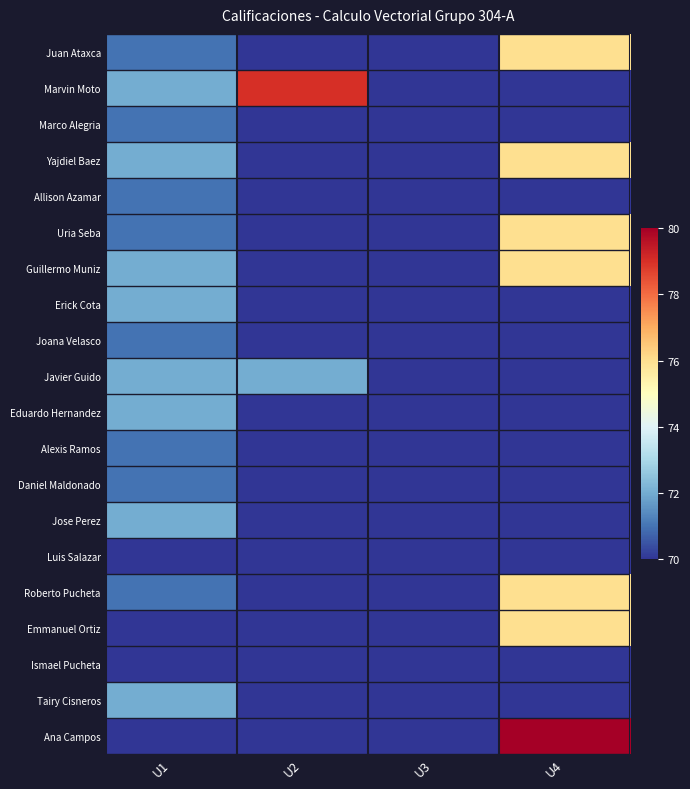

Reading right to left, extract all data points from this chart.

Juan Ataxca: U4=76	U3=70	U2=70	U1=71
Marvin Moto: U4=70	U3=70	U2=79	U1=72
Marco Alegria: U4=70	U3=70	U2=70	U1=71
Yajdiel Baez: U4=76	U3=70	U2=70	U1=72
Allison Azamar: U4=70	U3=70	U2=70	U1=71
Uria Seba: U4=76	U3=70	U2=70	U1=71
Guillermo Muniz: U4=76	U3=70	U2=70	U1=72
Erick Cota: U4=70	U3=70	U2=70	U1=72
Joana Velasco: U4=70	U3=70	U2=70	U1=71
Javier Guido: U4=70	U3=70	U2=72	U1=72
Eduardo Hernandez: U4=70	U3=70	U2=70	U1=72
Alexis Ramos: U4=70	U3=70	U2=70	U1=71
Daniel Maldonado: U4=70	U3=70	U2=70	U1=71
Jose Perez: U4=70	U3=70	U2=70	U1=72
Luis Salazar: U4=70	U3=70	U2=70	U1=70
Roberto Pucheta: U4=76	U3=70	U2=70	U1=71
Emmanuel Ortiz: U4=76	U3=70	U2=70	U1=70
Ismael Pucheta: U4=70	U3=70	U2=70	U1=70
Tairy Cisneros: U4=70	U3=70	U2=70	U1=72
Ana Campos: U4=80	U3=70	U2=70	U1=70